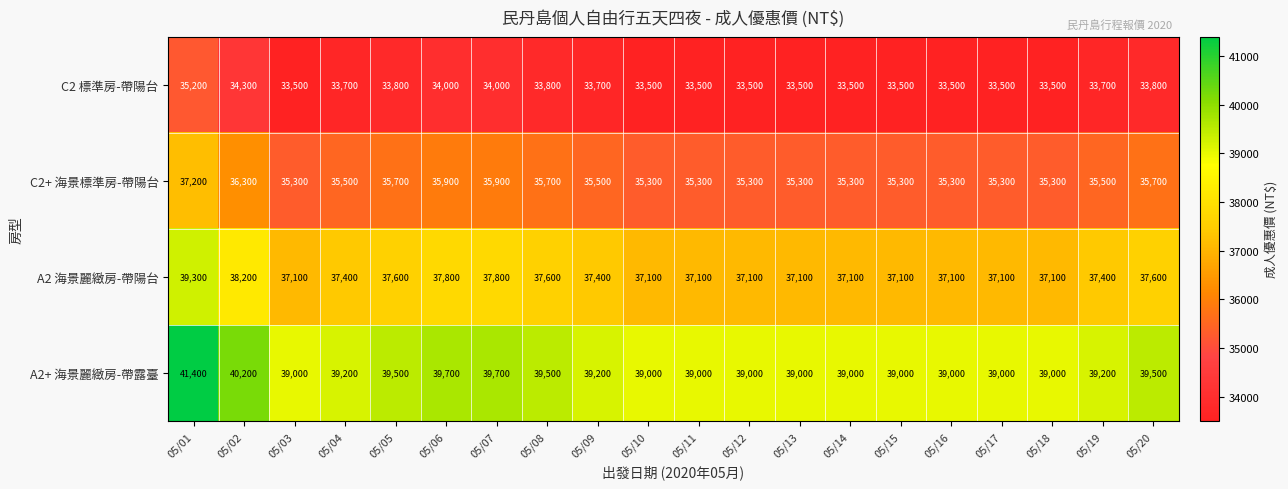

The value of A2 海景麗緻房-帶陽台 at 05/06 is 68033. True or false?

False